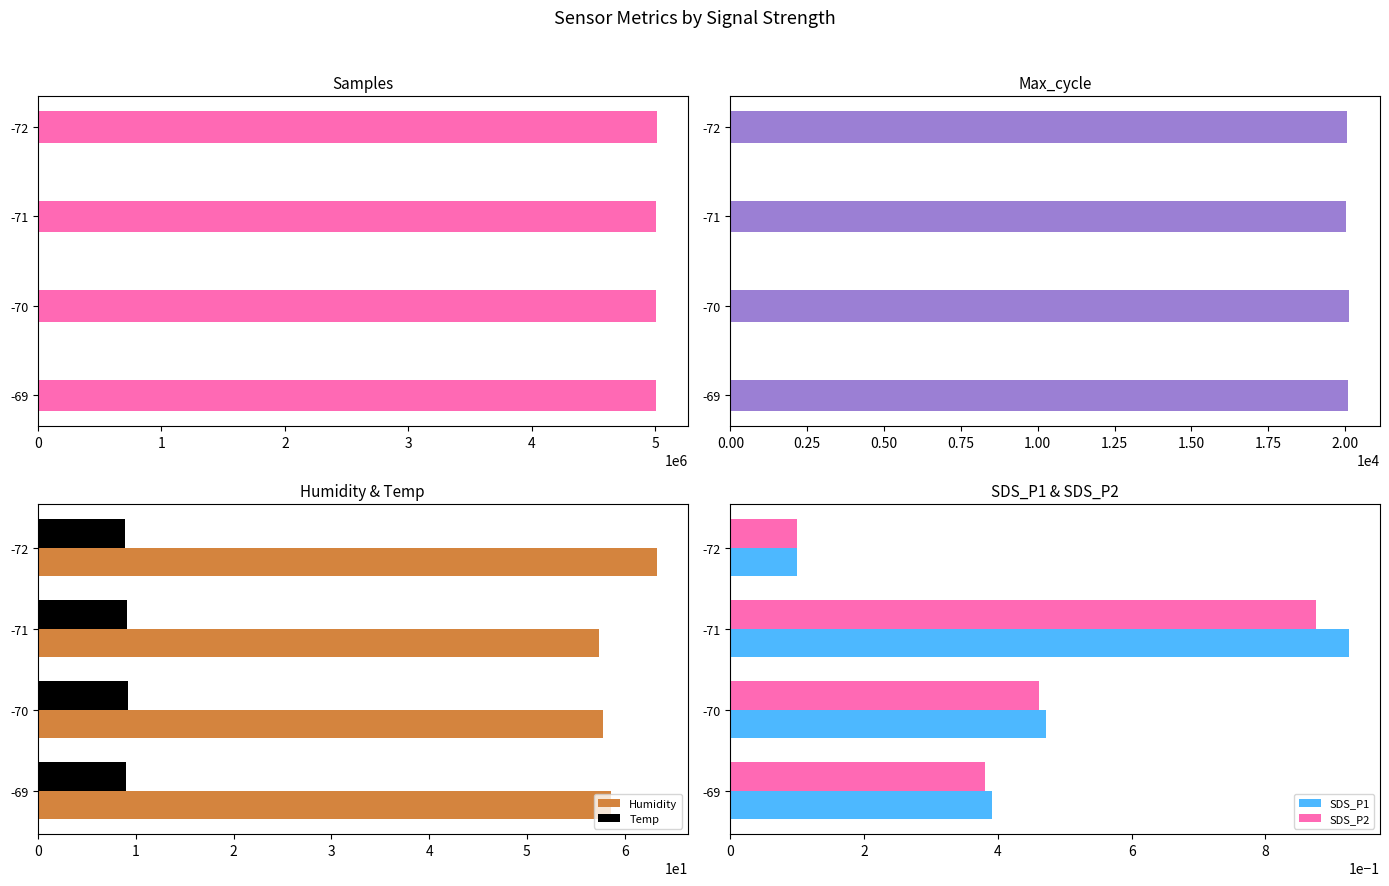

Is it true that Humidity equals 13.7 at -69?

False